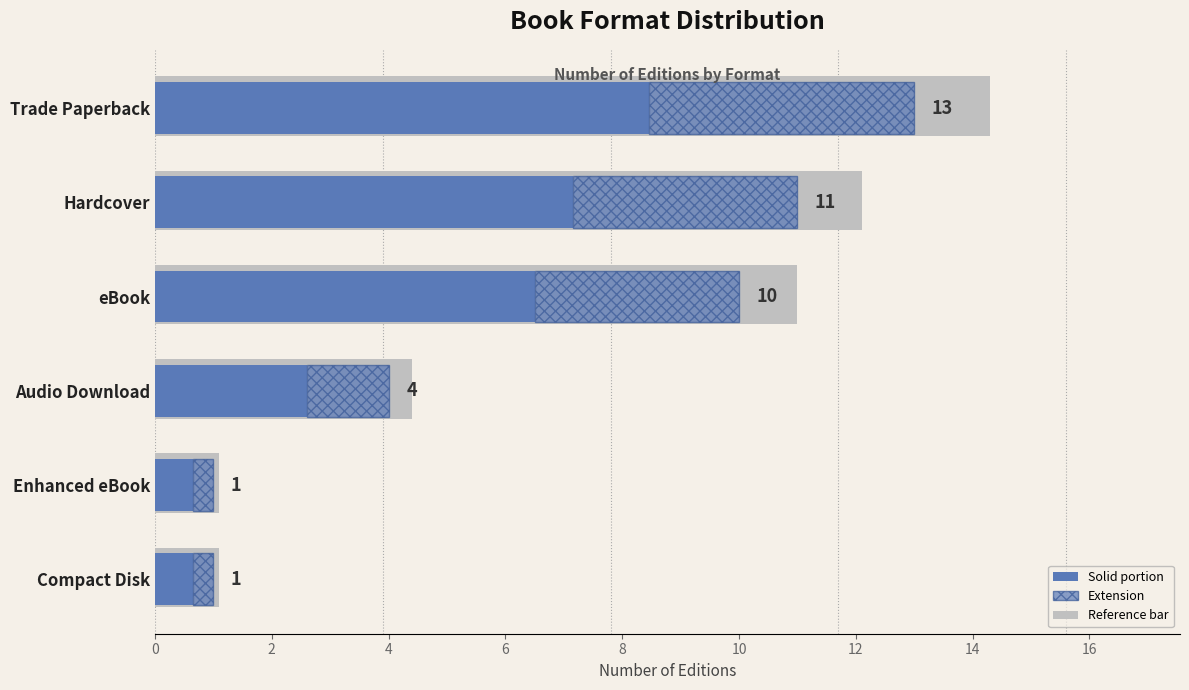

What is the maximum value for Count (solid)?

8.5